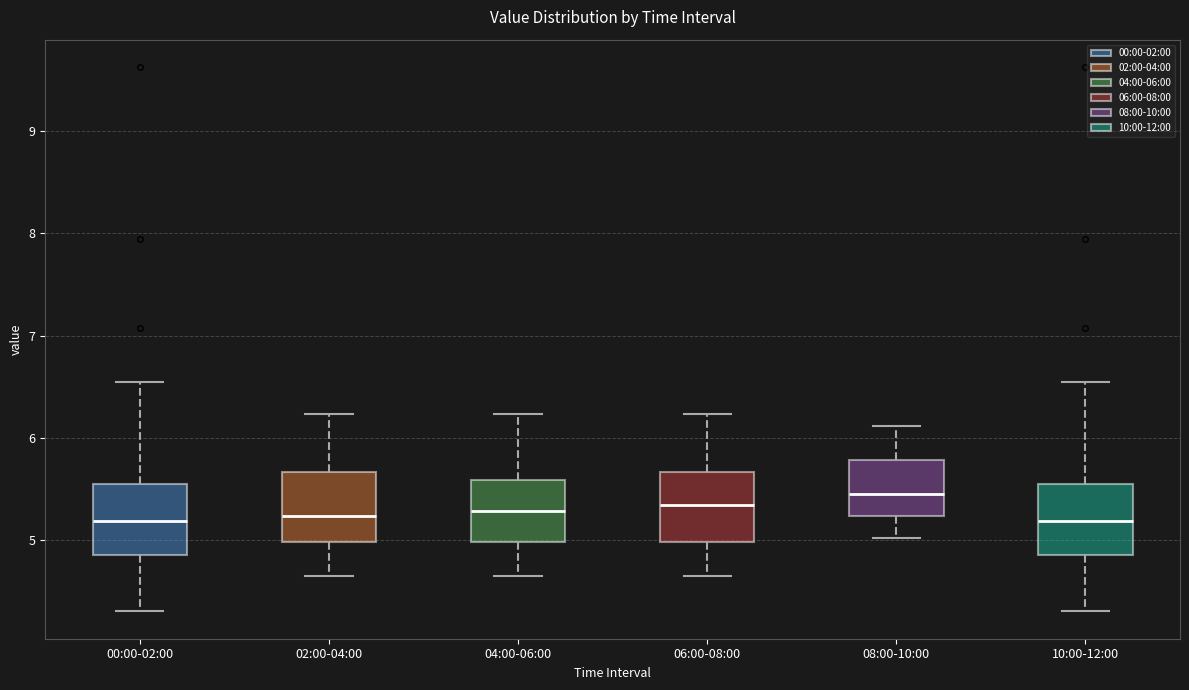

Reading left to right, transcribe this box plot: for each box, give where its median line is, the range the box spans, and where its two whiskers end, as read against the y-axis. The values are not printed on the chart, so give them approximately, as read against the axis.

00:00-02:00: median 5.2, box 4.9 to 5.5, whiskers 4.3 to 6.6
02:00-04:00: median 5.2, box 5.0 to 5.7, whiskers 4.7 to 6.2
04:00-06:00: median 5.3, box 5.0 to 5.6, whiskers 4.7 to 6.2
06:00-08:00: median 5.3, box 5.0 to 5.7, whiskers 4.7 to 6.2
08:00-10:00: median 5.5, box 5.2 to 5.8, whiskers 5.0 to 6.1
10:00-12:00: median 5.2, box 4.9 to 5.5, whiskers 4.3 to 6.6